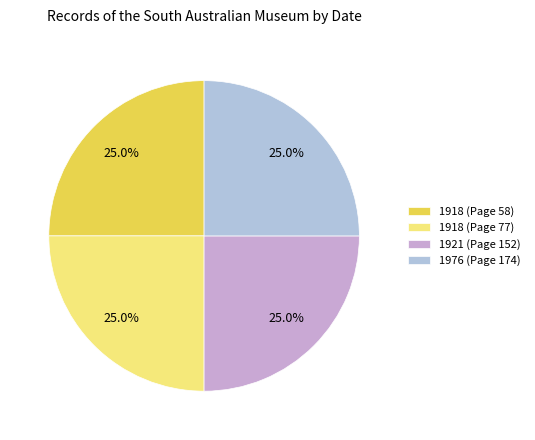

To the nearest percent, what portion does 1976 (Page 174) represent?

25%